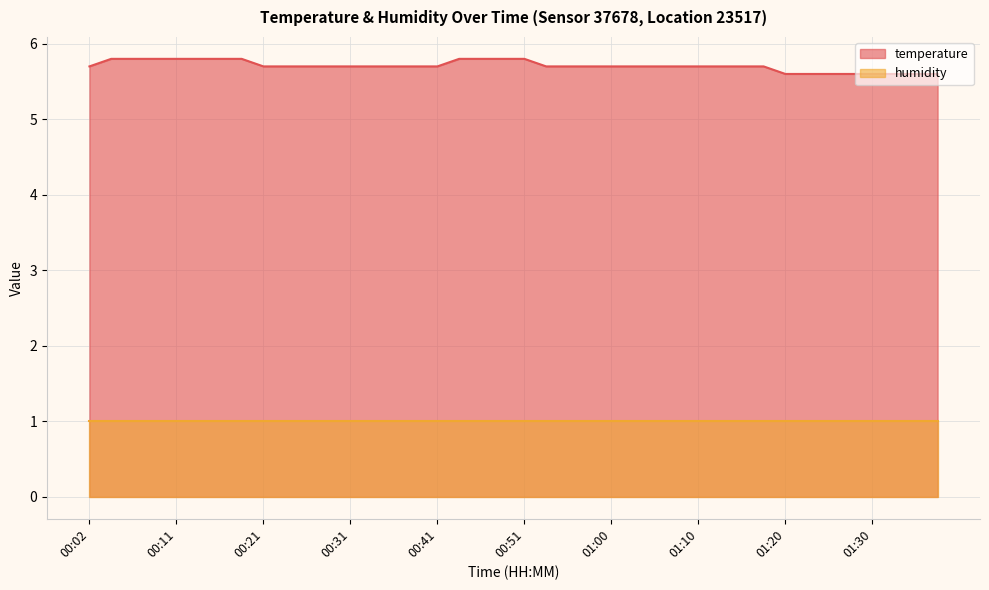

Between 01:05 and 00:51, which is larger?

00:51